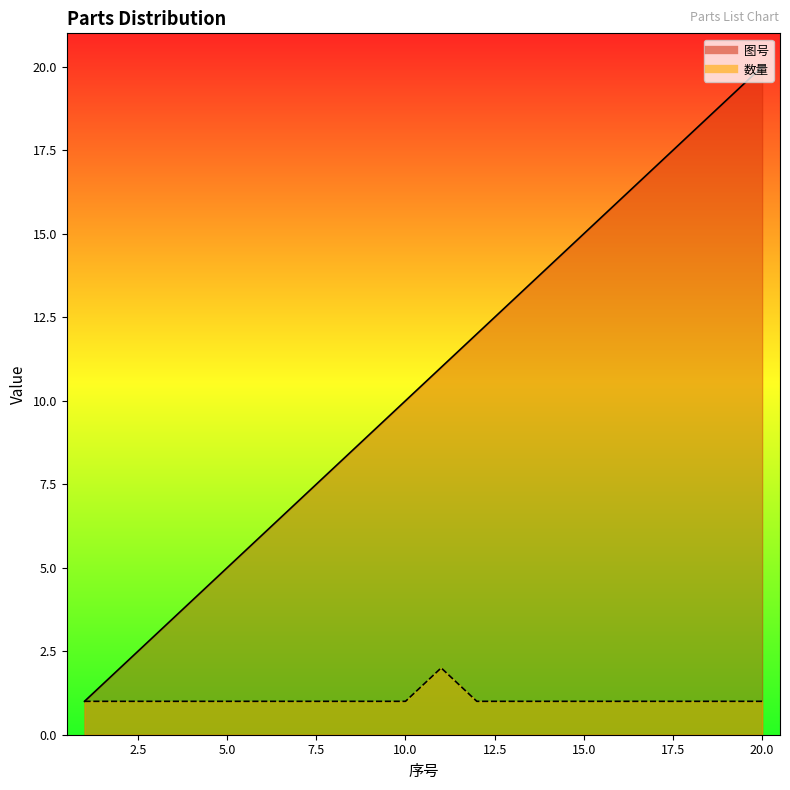

What is the maximum value shown in the chart?

20